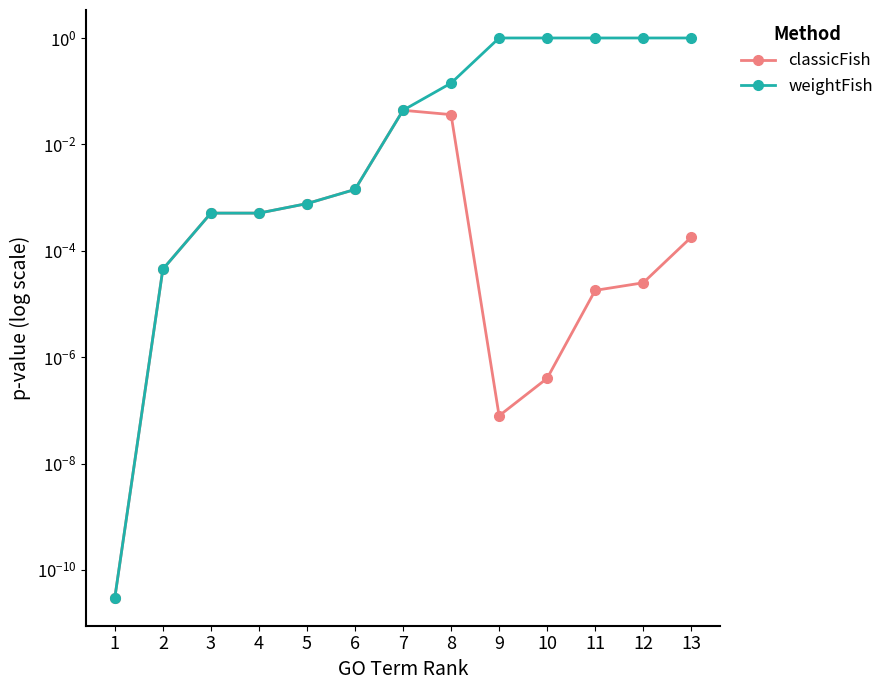

What is the maximum value shown in the chart?

1.0